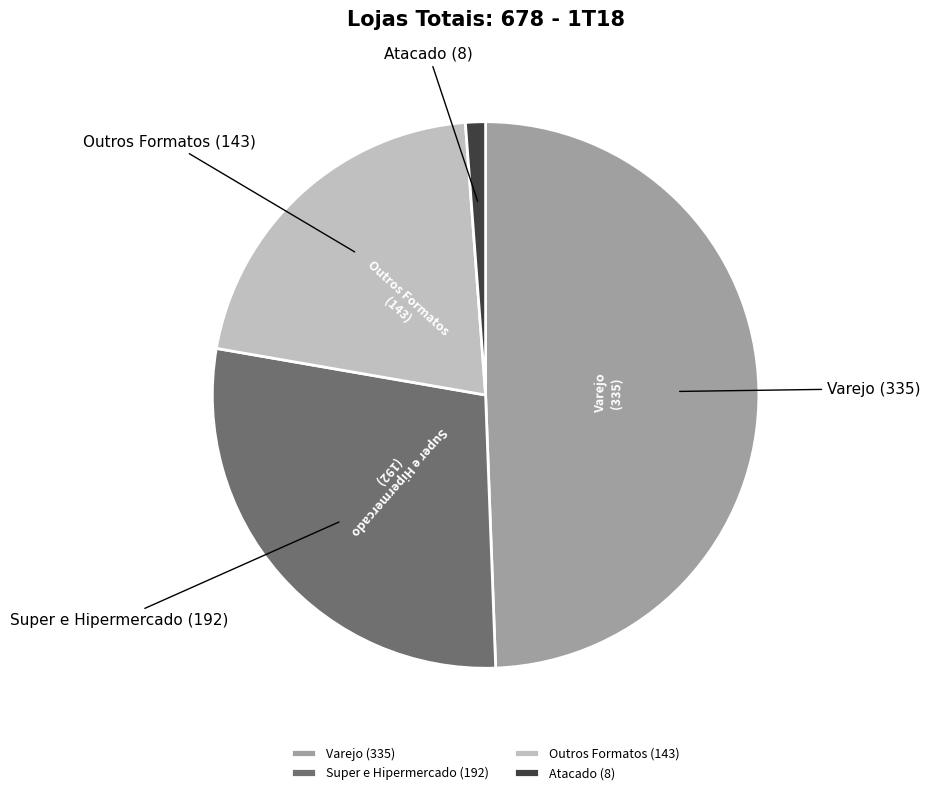

Combined, do Super e Hipermercado and Varejo account for over 50%?

Yes